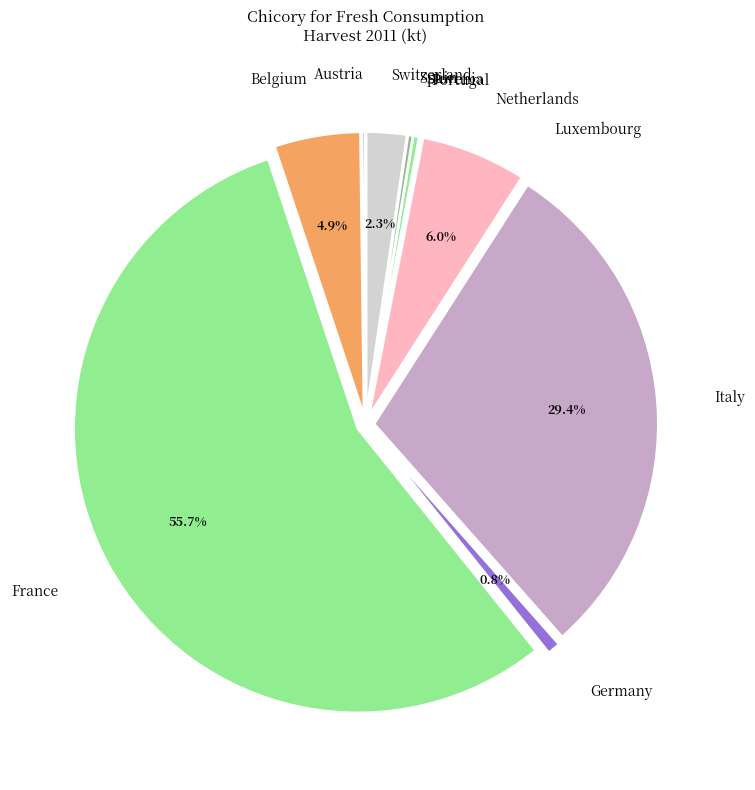

Count the number of slices in the pie.

11